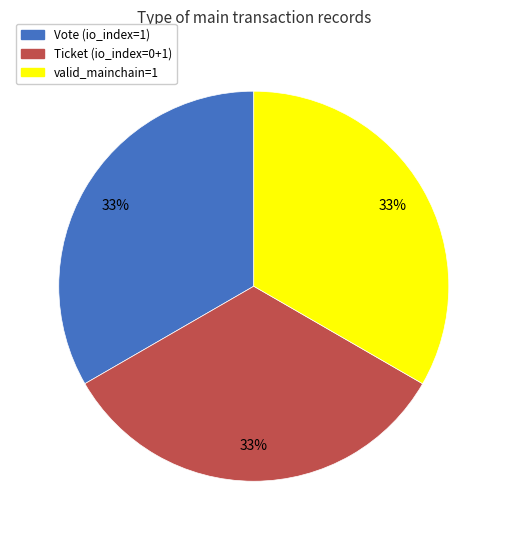

Is there any slice that represents more than half of the pie?

No